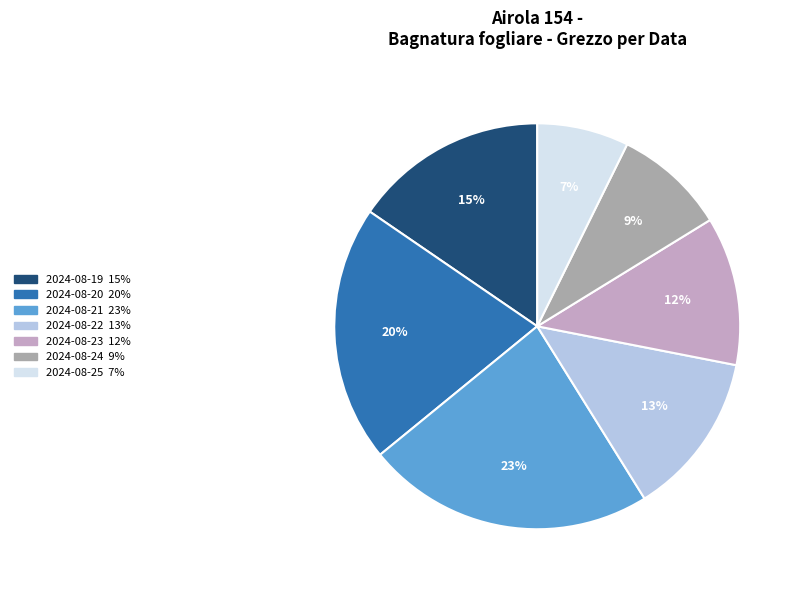

Which has a higher value, 2024-08-22 or 2024-08-21?

2024-08-21